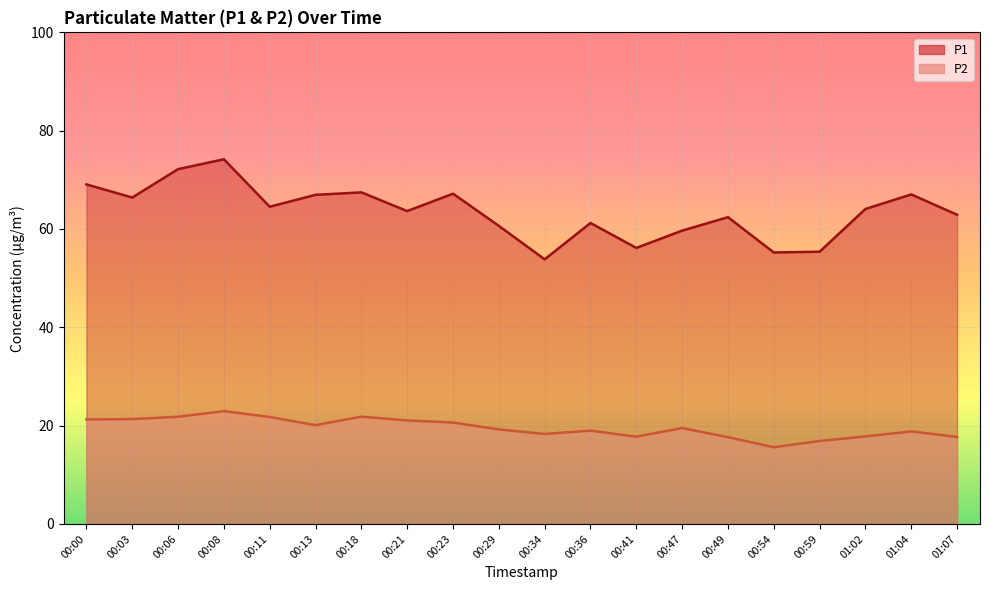

At which category does P1 reach its first local peak?

00:08